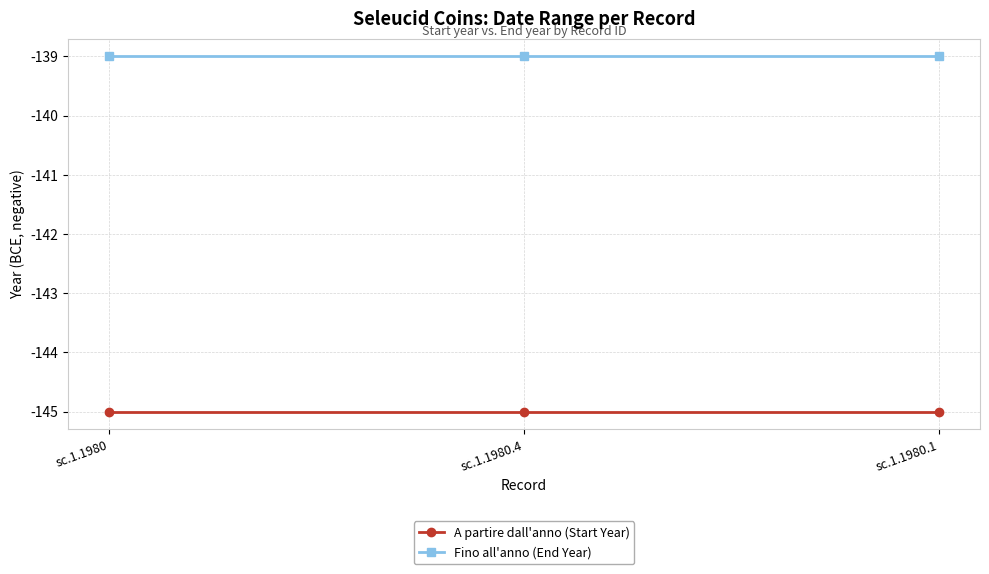

Rank the series at sc.1.1980.4 from highest to lowest value.

Fino all'anno (End Year), A partire dall'anno (Start Year)